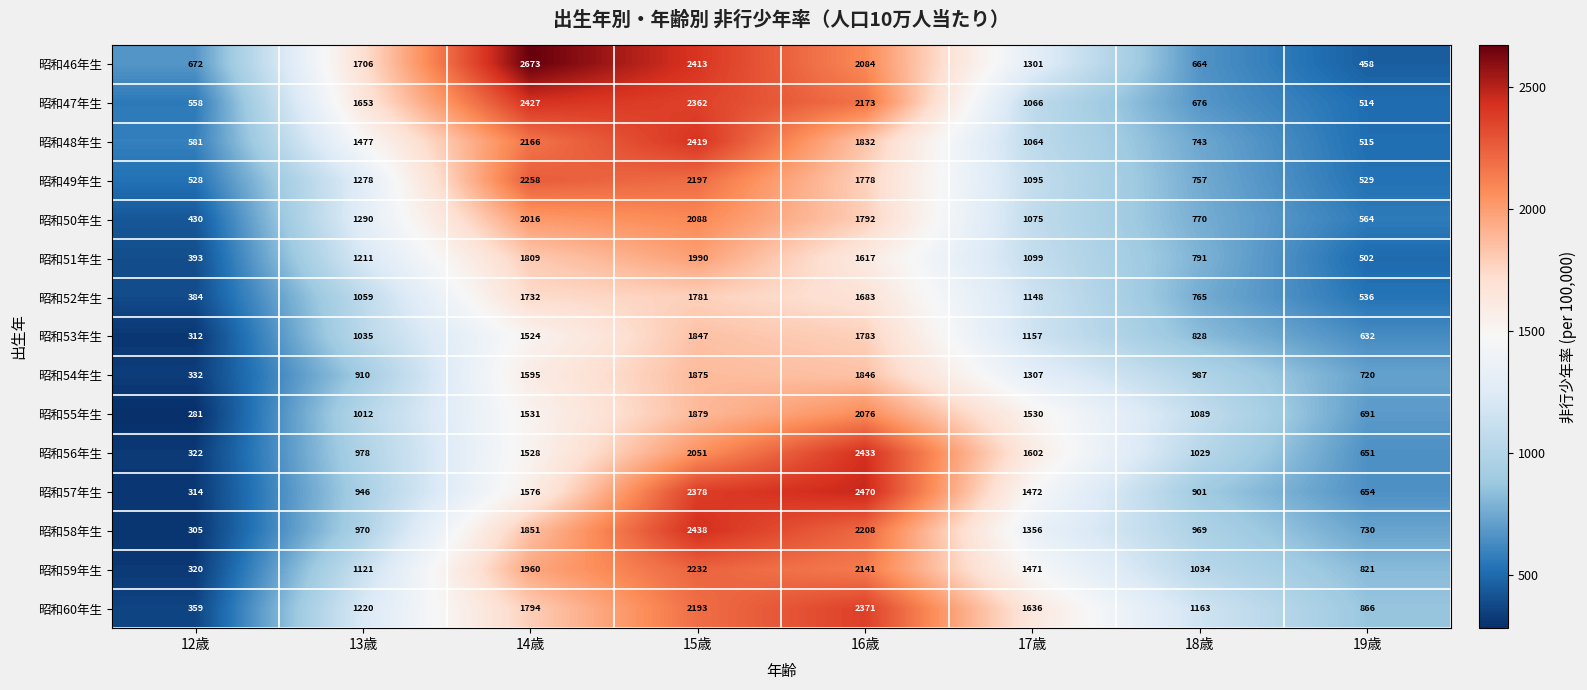

At which category does the chart reach its peak across all series?

14歳